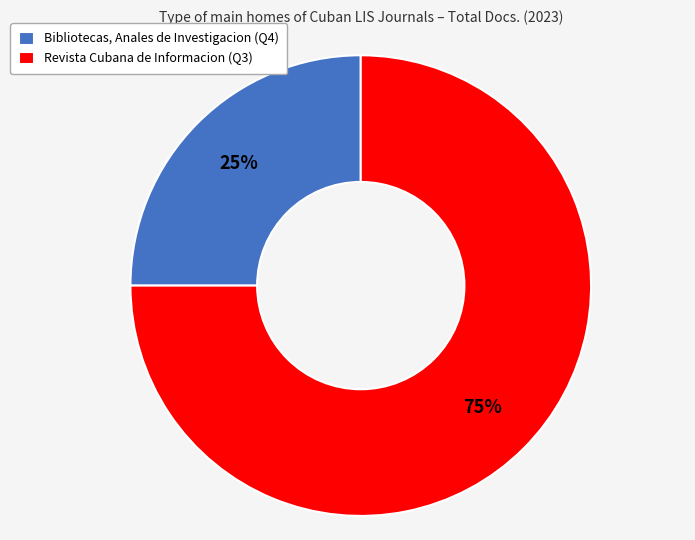

To the nearest percent, what is the difference between the largest and smallest slice percentages?

50%